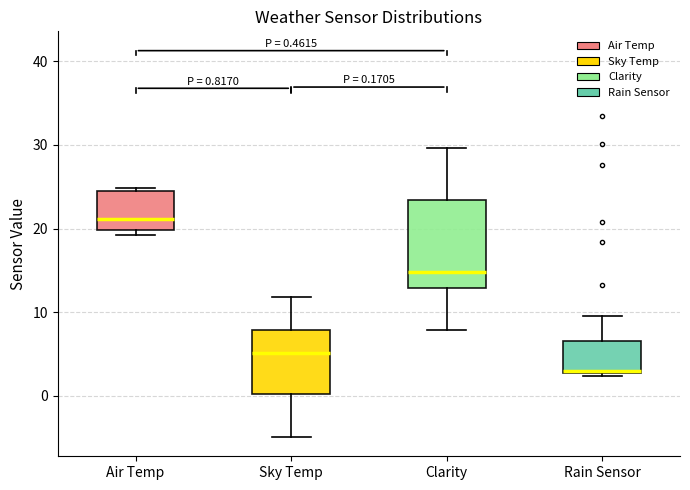

Comparing the boxes themselves (not the whiskers), which one is the tallest?

Clarity